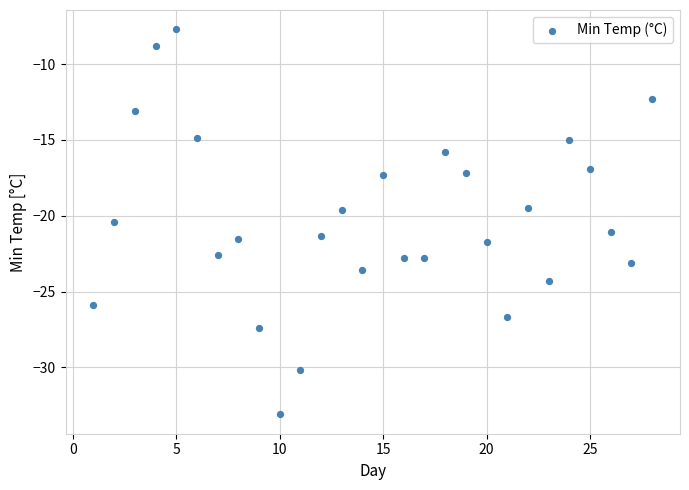

What is the range of Y values (max minus min)?

25.4